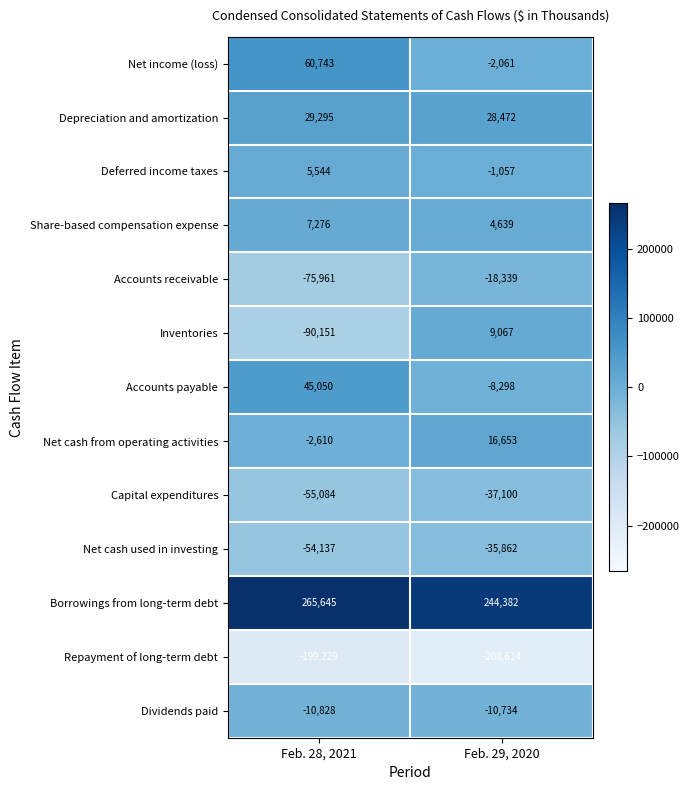

Reading left to right, list all the values displayed in this chart.

Net income (loss): 60743	-2061
Depreciation and amortization: 29295	28472
Deferred income taxes: 5544	-1057
Share-based compensation expense: 7276	4639
Accounts receivable: -75961	-18339
Inventories: -90151	9067
Accounts payable: 45050	-8298
Net cash from operating activities: -2610	16653
Capital expenditures: -55084	-37100
Net cash used in investing: -54137	-35862
Borrowings from long-term debt: 265645	244382
Repayment of long-term debt: -199229	-208614
Dividends paid: -10828	-10734